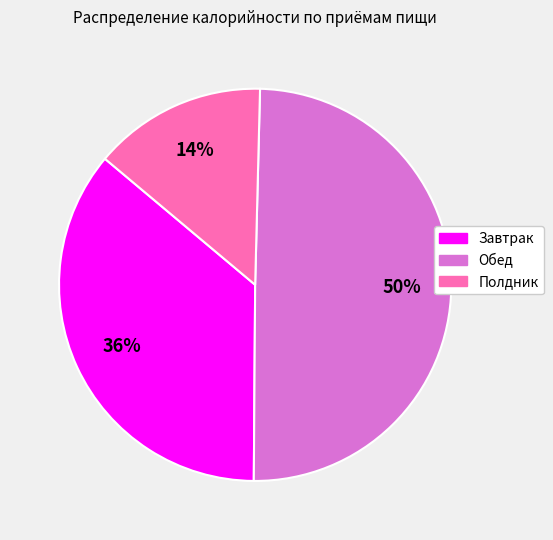

Which category has the smallest portion of the pie?

Полдник